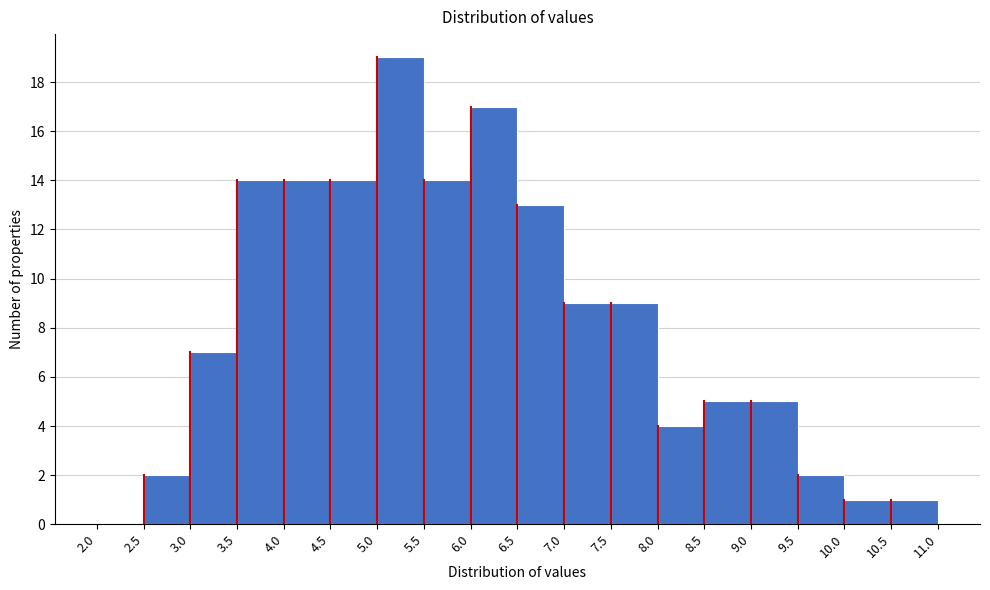

Reading left to right, transcribe this chart: for each bar, give the range it covers on the x-axis and its height. The values are not printed on the chart, so give them approximately, as read against the axis.

2.0 to 2.5: 0
2.5 to 3.0: 2
3.0 to 3.5: 7
3.5 to 4.0: 14
4.0 to 4.5: 14
4.5 to 5.0: 14
5.0 to 5.5: 19
5.5 to 6.0: 14
6.0 to 6.5: 17
6.5 to 7.0: 13
7.0 to 7.5: 9
7.5 to 8.0: 9
8.0 to 8.5: 4
8.5 to 9.0: 5
9.0 to 9.5: 5
9.5 to 10.0: 2
10.0 to 10.5: 1
10.5 to 11.0: 1